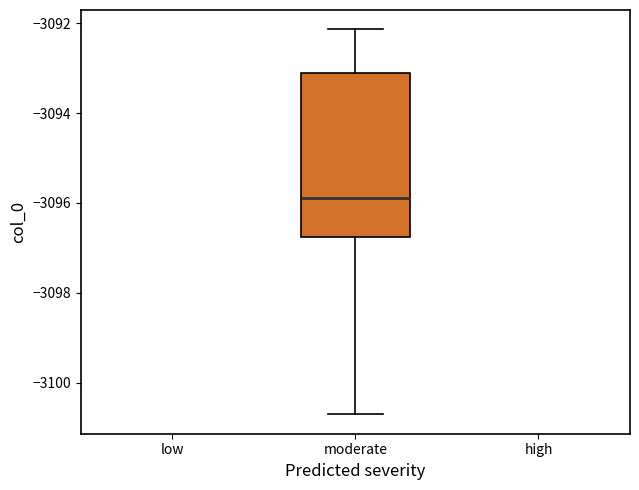

Read this box plot against the y-axis: the position of the median line, the range covered by the box, and the ends of both whiskers. The values are not printed on the chart, so give them approximately, as read against the axis.

median -3095.8, box -3096.8 to -3093.0, whiskers -3100.8 to -3092.2